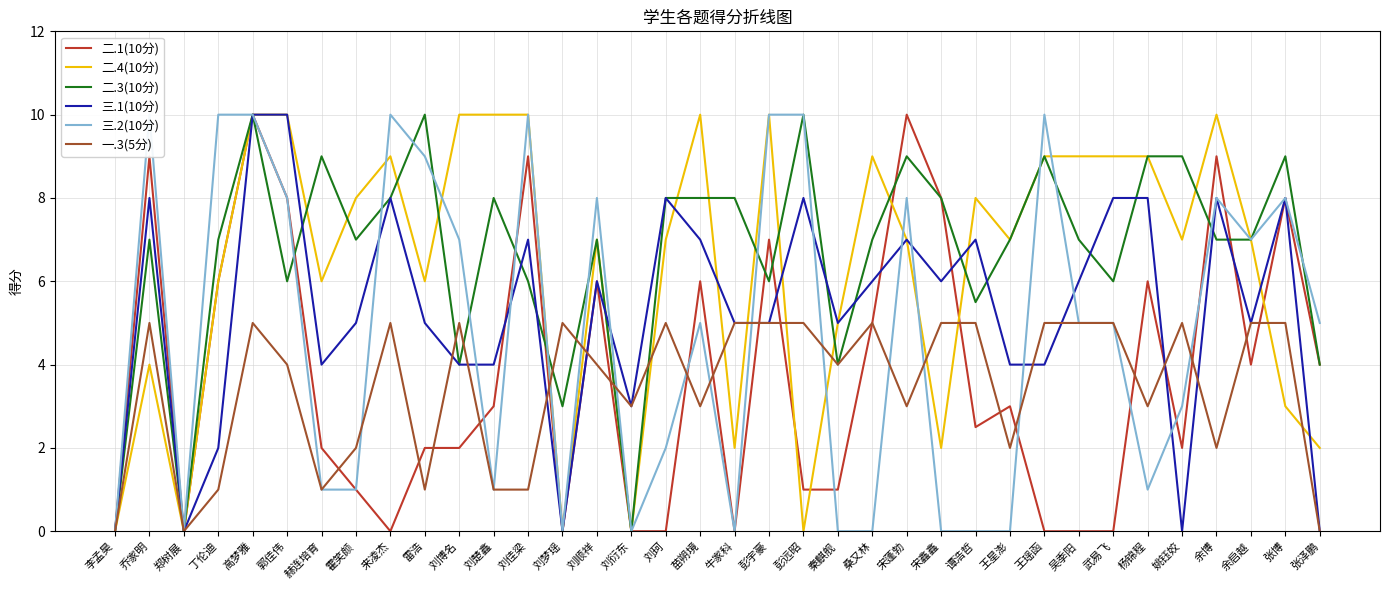

Does the chart have visible grid lines?

Yes